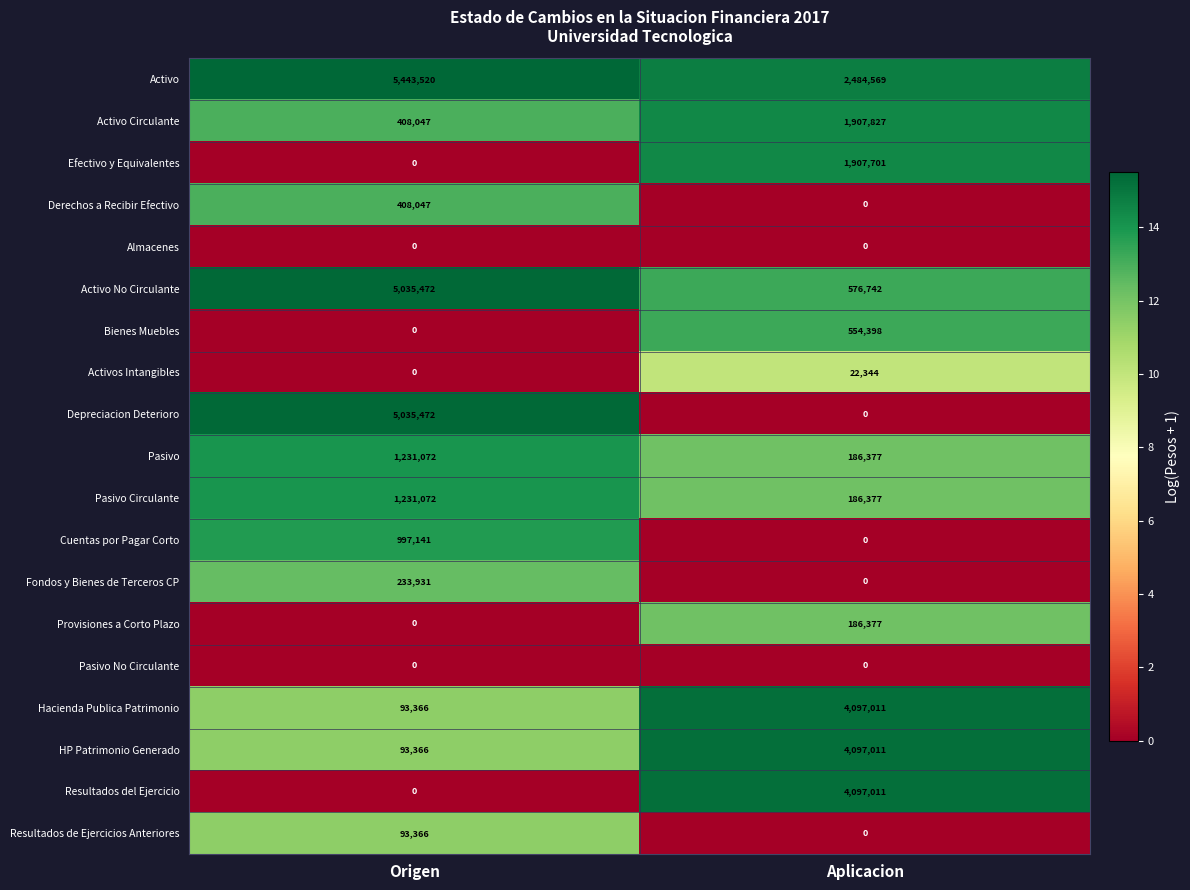

Rank the categories by HP Patrimonio Generado value from lowest to highest.

Origen, Aplicacion